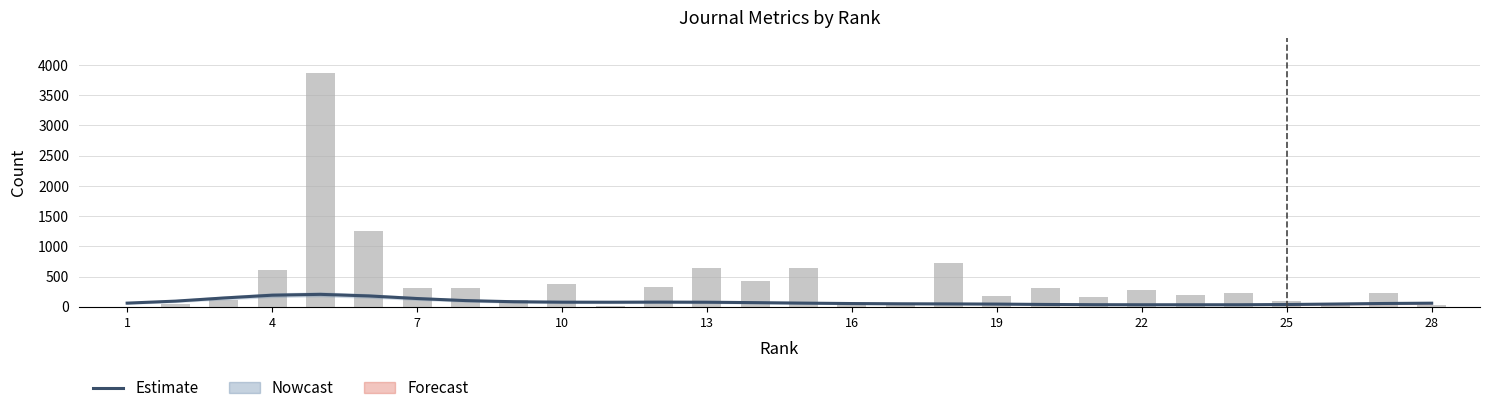

Reading left to right, extract all data points from this chart.

Estimate: 63	96	148	194	208	182	139	105	86	79	78	80	78	71	63	56	52	50	47	41	37	36	36	36	40	48	57	62
Total Docs. (3years): 0	53	114	610	3868	1254	320	320	109	387	22	325	645	422	641	47	37	727	174	306	171	286	196	237	103	38	236	32